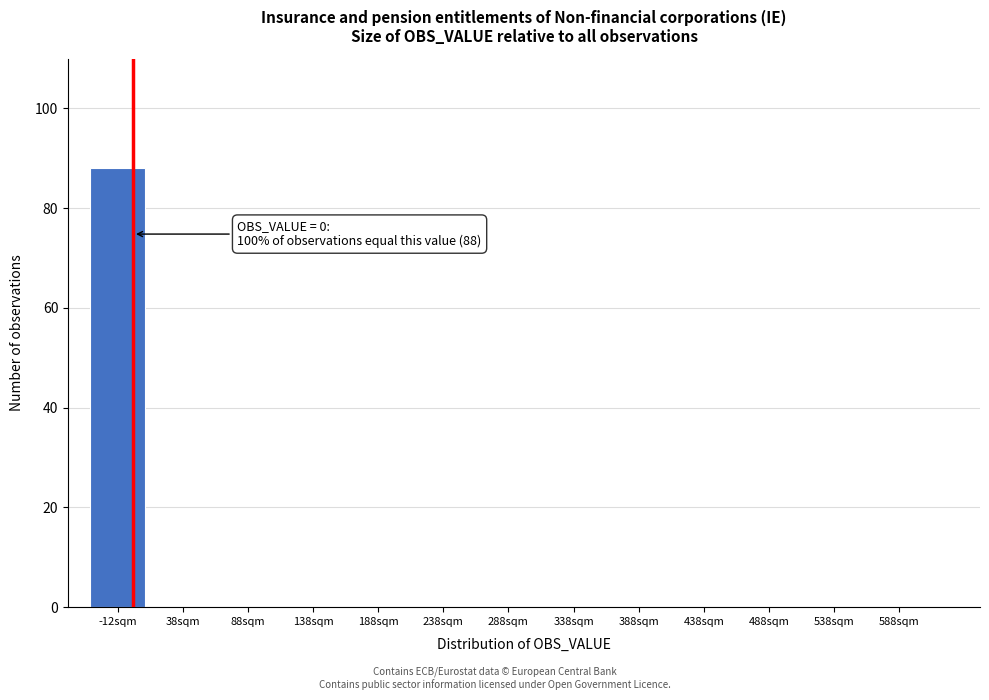

Reading left to right, list all the values displayed in this chart.

-12sqm=88	38sqm=0	88sqm=0	138sqm=0	188sqm=0	238sqm=0	288sqm=0	338sqm=0	388sqm=0	438sqm=0	488sqm=0	538sqm=0	588sqm=0